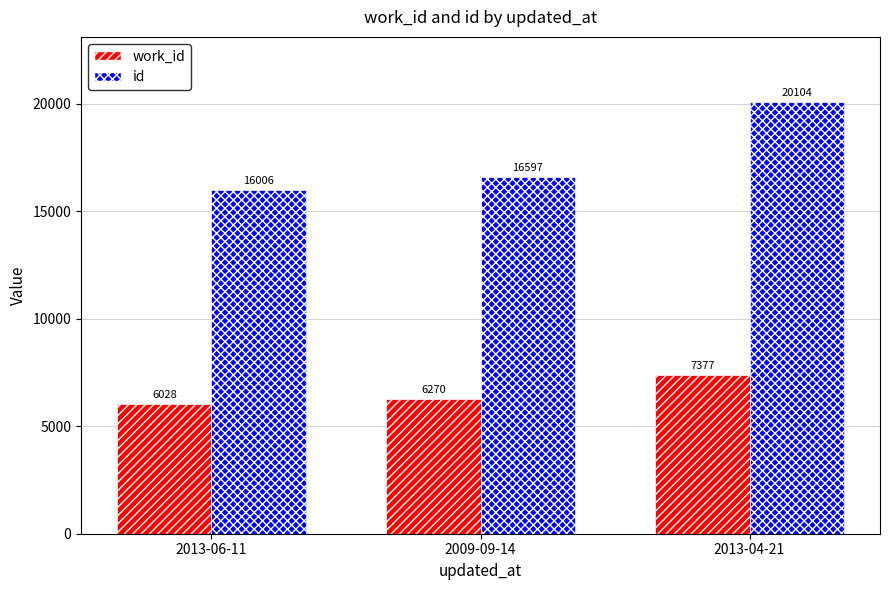

Reading right to left, extract all data points from this chart.

work_id: 2013-04-21=7377	2009-09-14=6270	2013-06-11=6028
id: 2013-04-21=20104	2009-09-14=16597	2013-06-11=16006